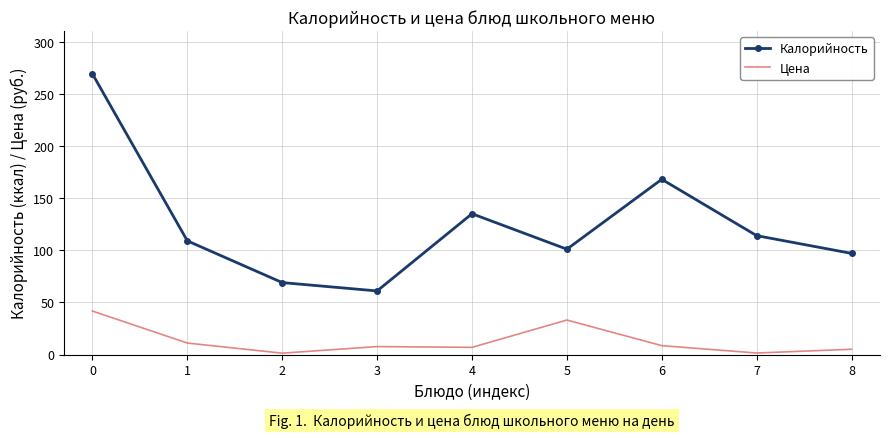

What is the greatest value displayed?

269.0